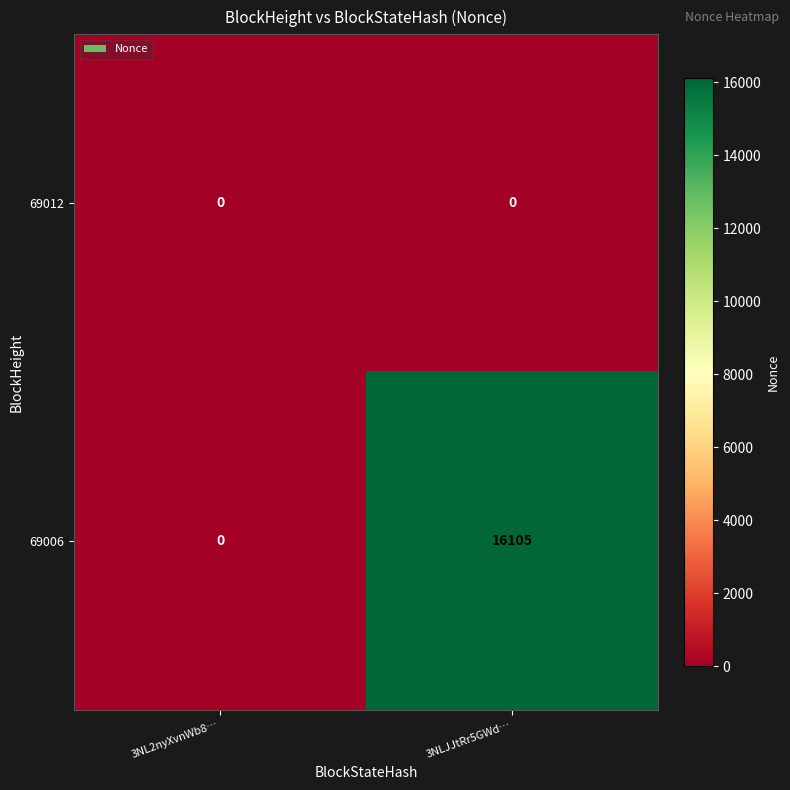

What is the greatest value displayed?

16105